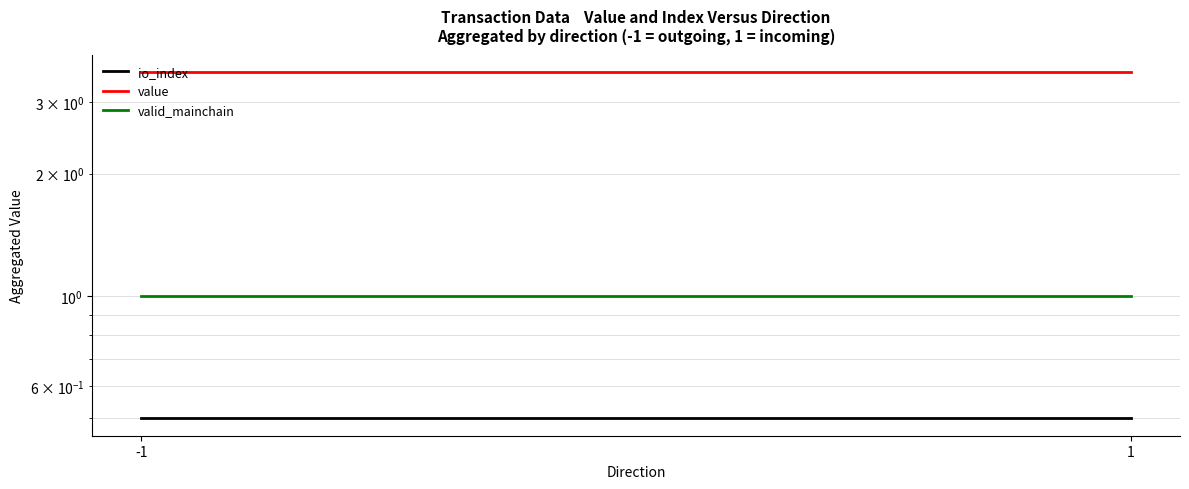

What is the total value across all series at 1?

5.1